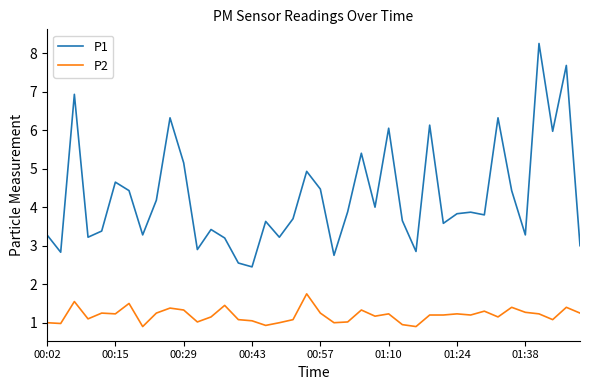

What is the lowest value of the P2 series?

0.9